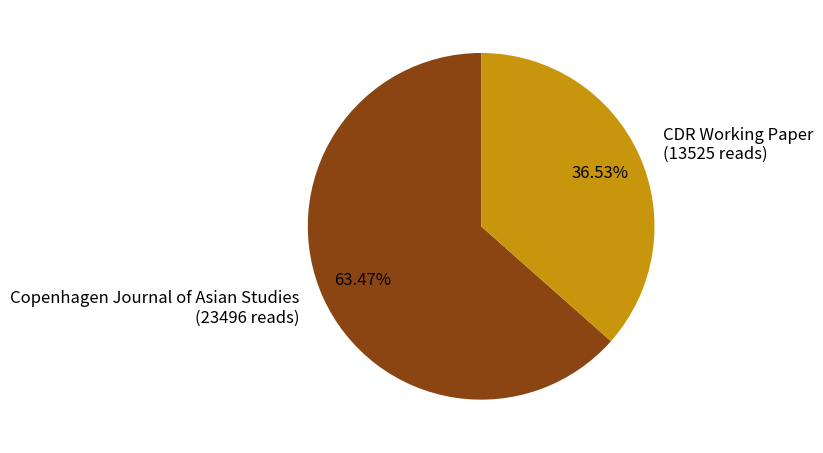

How many slices are in this pie chart?

2